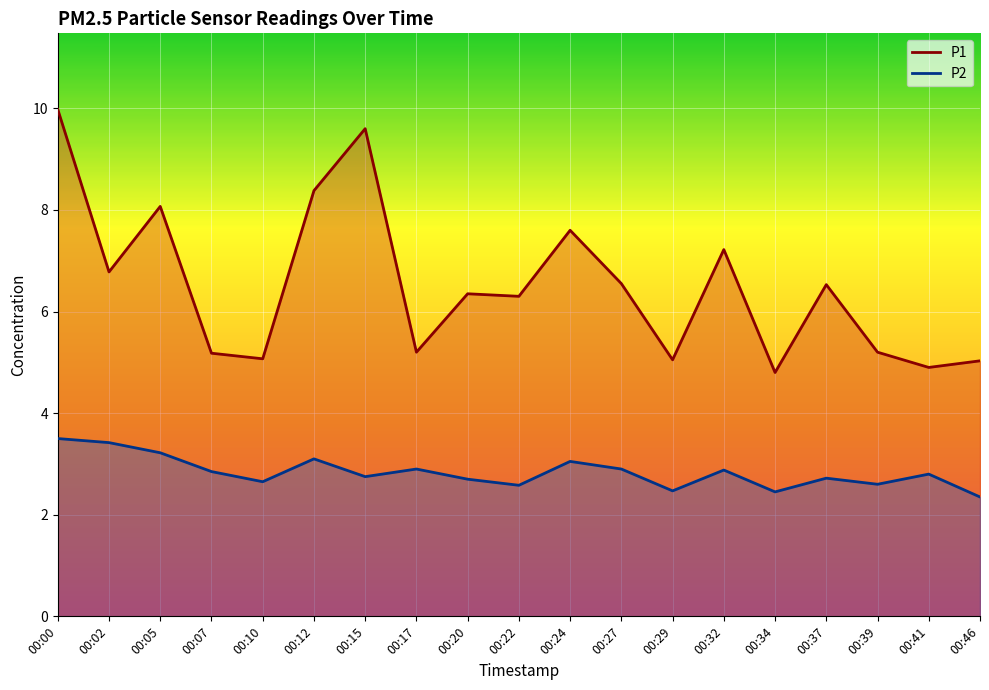

What is the sum of the P1 values at 00:39 and 00:32?

12.4